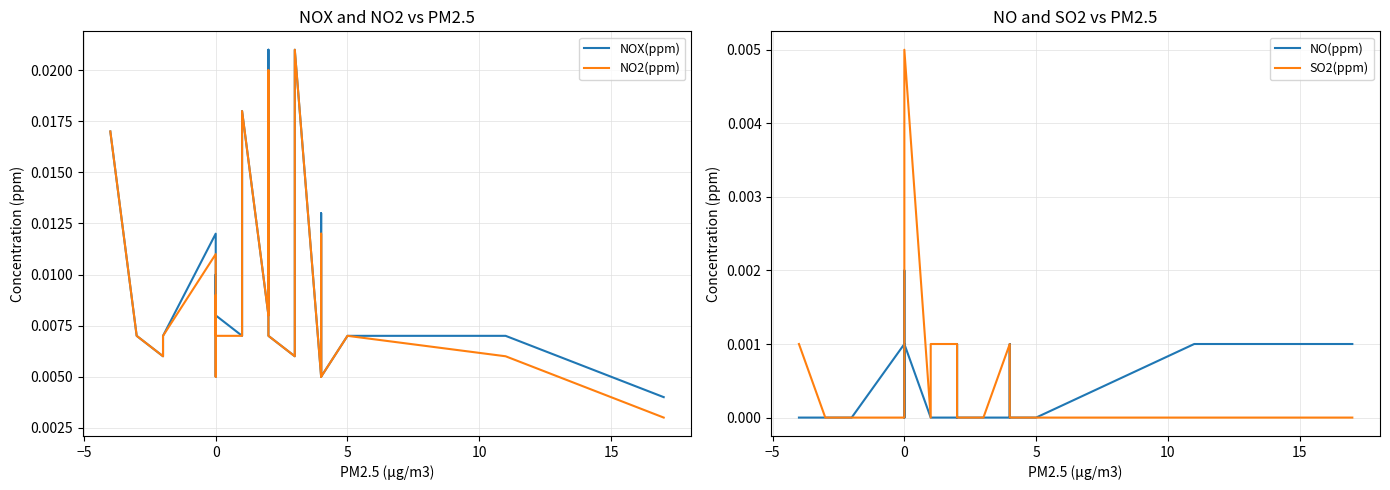

Is this an area chart (filled region under the line)?

No